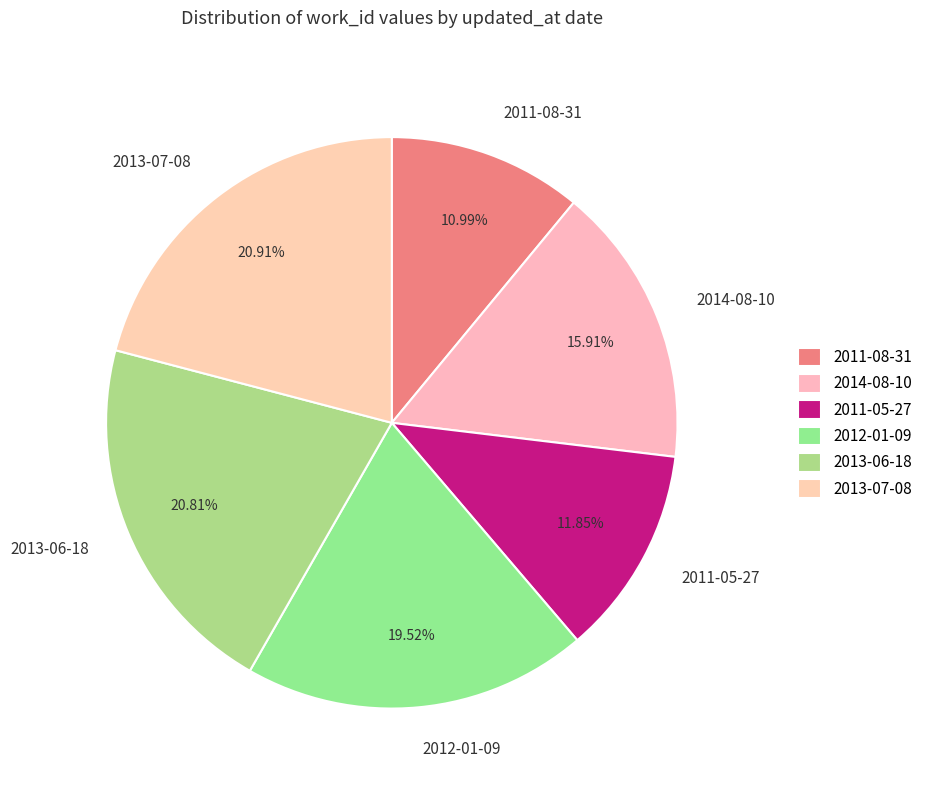

What percentage is NOT represented by 2011-08-31?

89.0%